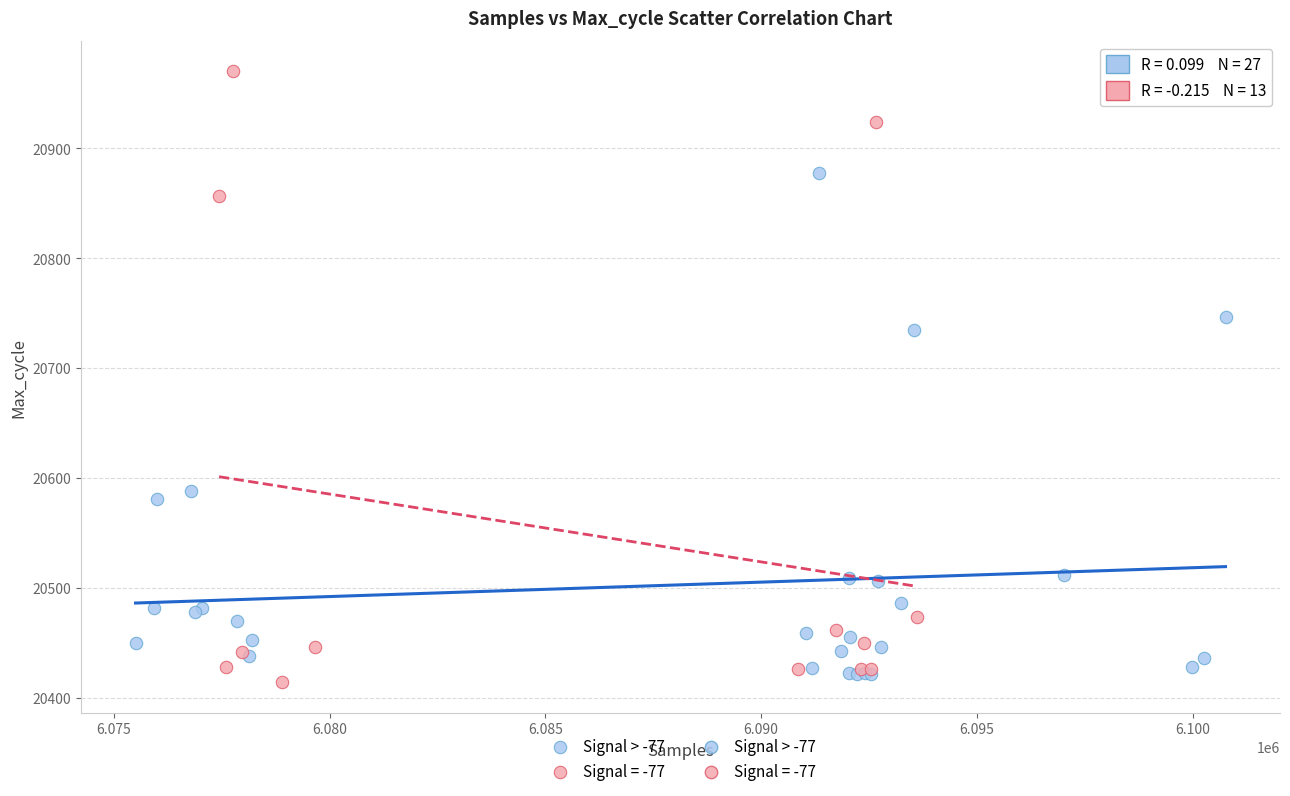

Which series reaches the maximum Y coordinate?

Signal = -77